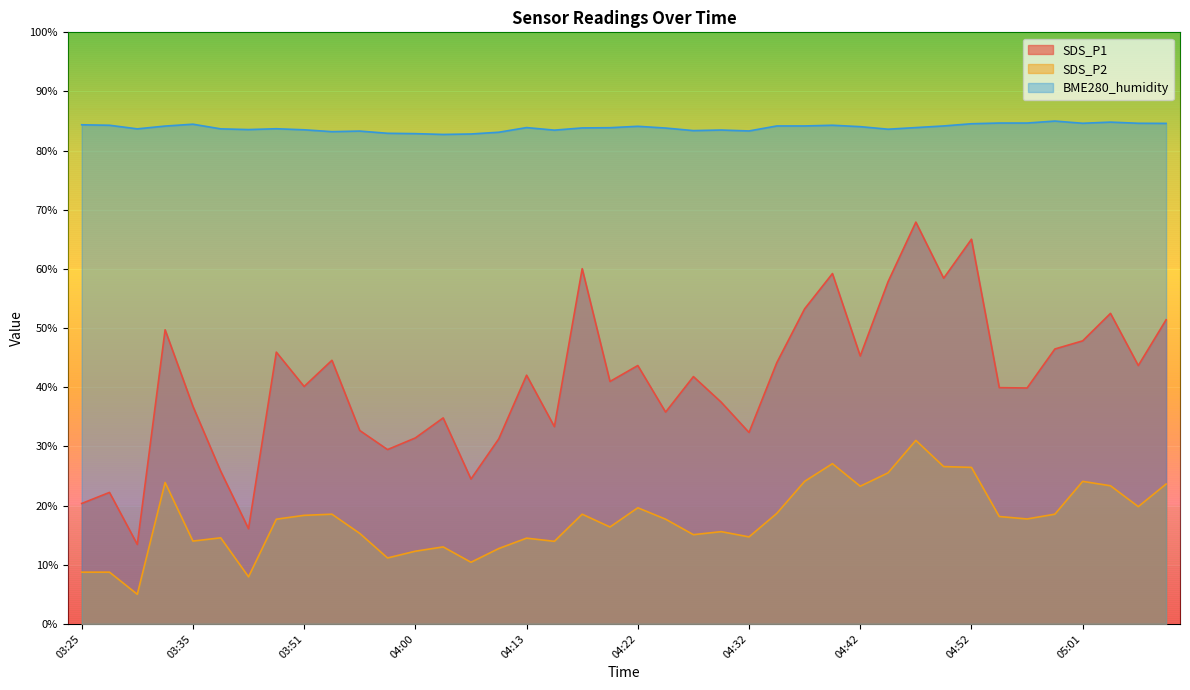

Where does the SDS_P2 series first go above 17?

03:33